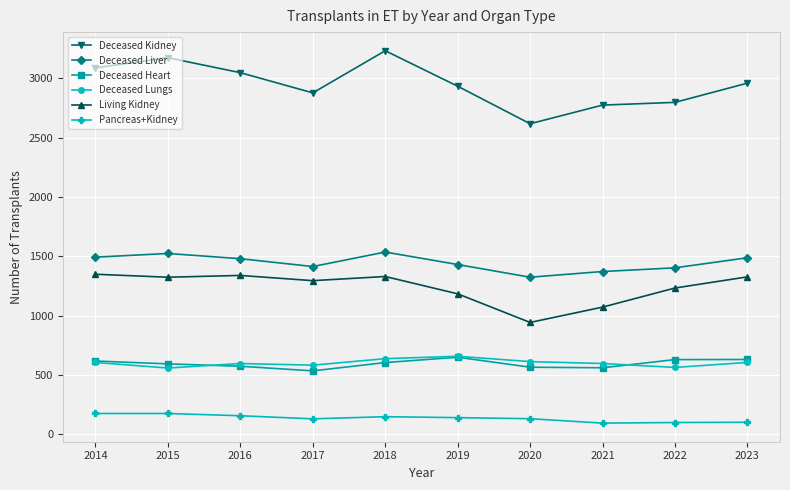

True or false: Living Kidney has more than 0 interior local peaks.

True